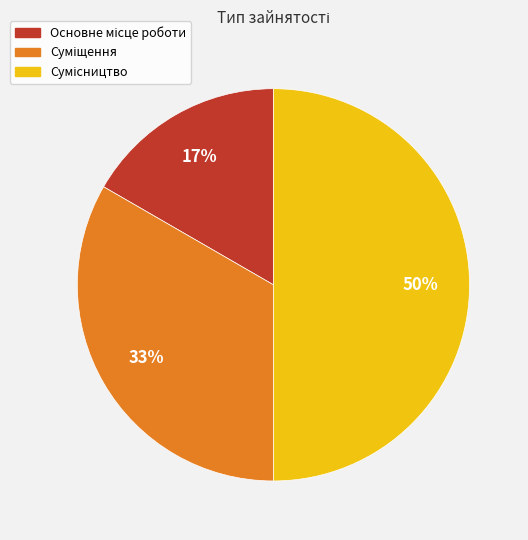

To the nearest percent, what is the difference between the largest and smallest slice percentages?

33%